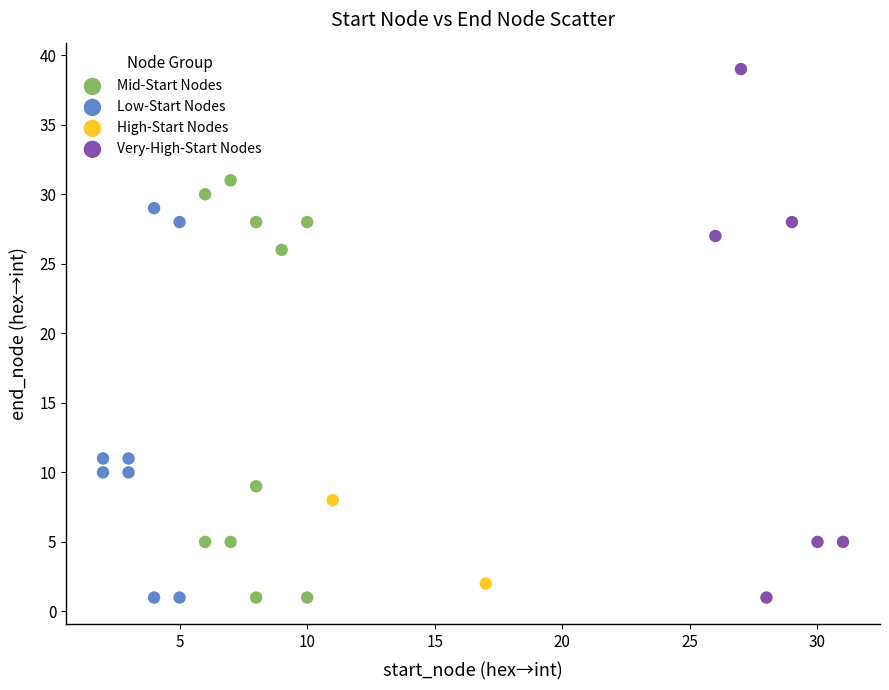

What are all the series names shown in the legend?

Mid-Start Nodes, Low-Start Nodes, High-Start Nodes, Very-High-Start Nodes